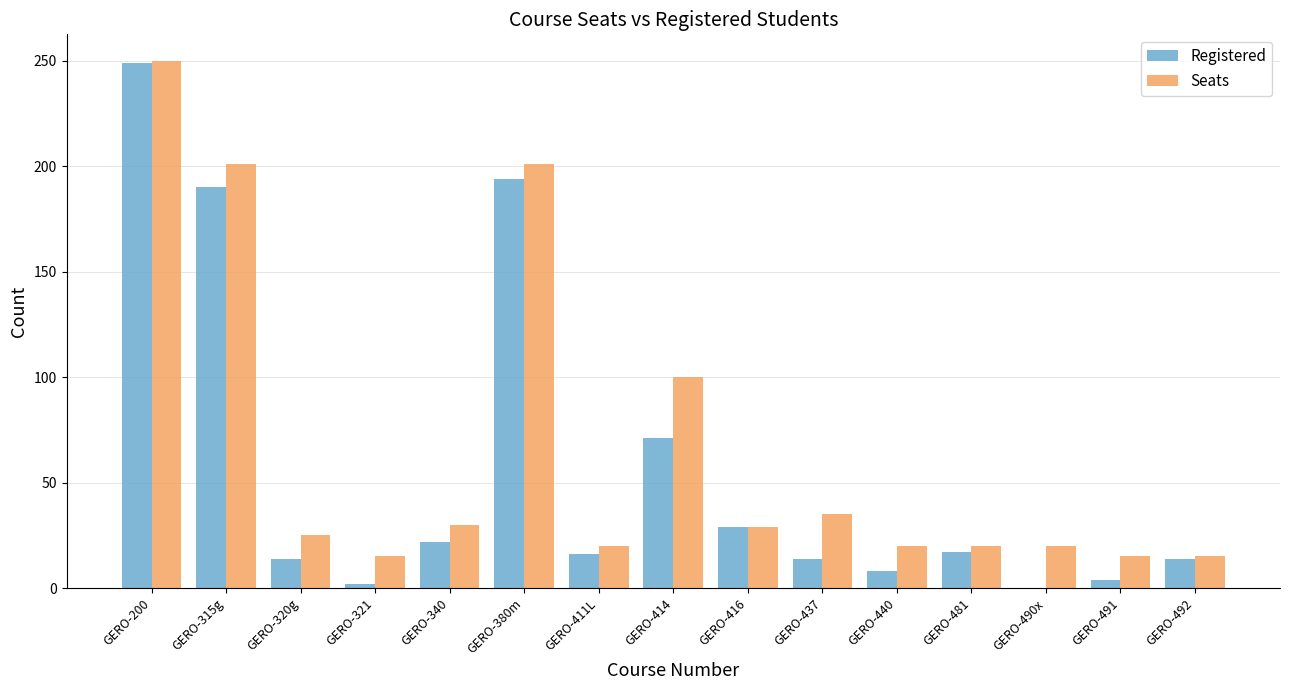

Does the chart contain stacked bars?

No